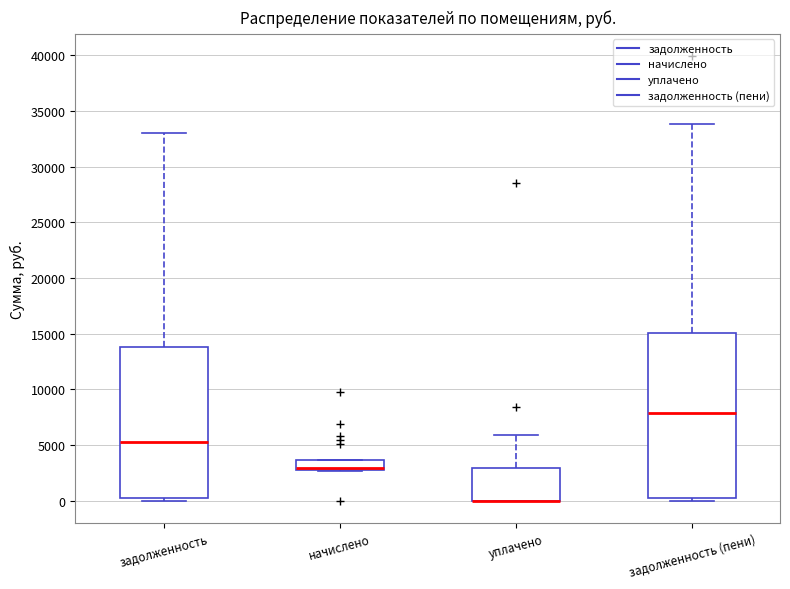

Reading left to right, read every box against the y-axis: the position of its median line, the range the box covers, and the ends of its whiskers. The values are not printed on the chart, so give them approximately, as read against the axis.

задолженность: median 5000, box 500 to 14000, whiskers 0 to 33000
начислено: median 3000 (drawn on the box's lower edge), box 3000 to 3500, whiskers 2500 to 3500
уплачено: median 0 (drawn on the box's lower edge), box 0 to 3000, whiskers 0 to 6000
задолженность (пени): median 8000, box 500 to 15000, whiskers 0 to 34000